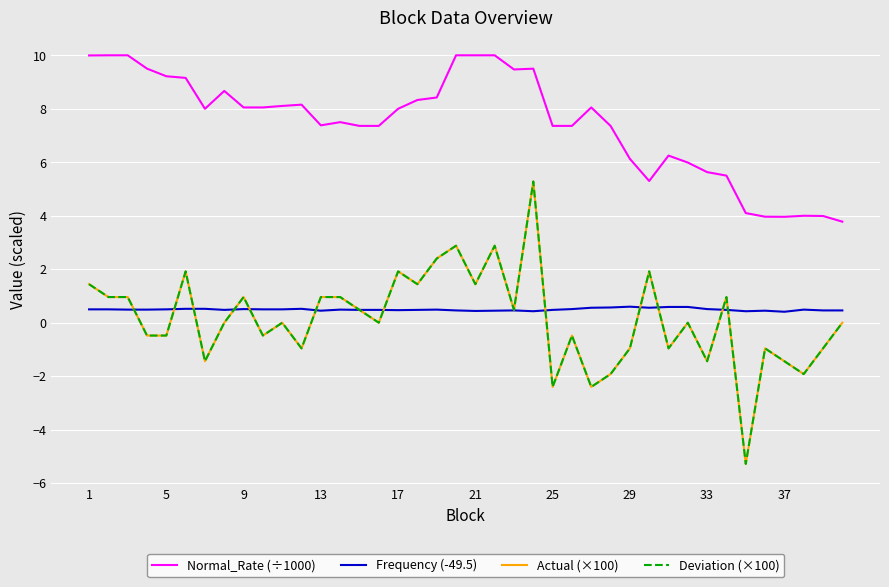

Rank the series by their maximum value, from lowest to highest.

Frequency (-49.5), Actual (×100), Deviation (×100), Normal_Rate (÷1000)